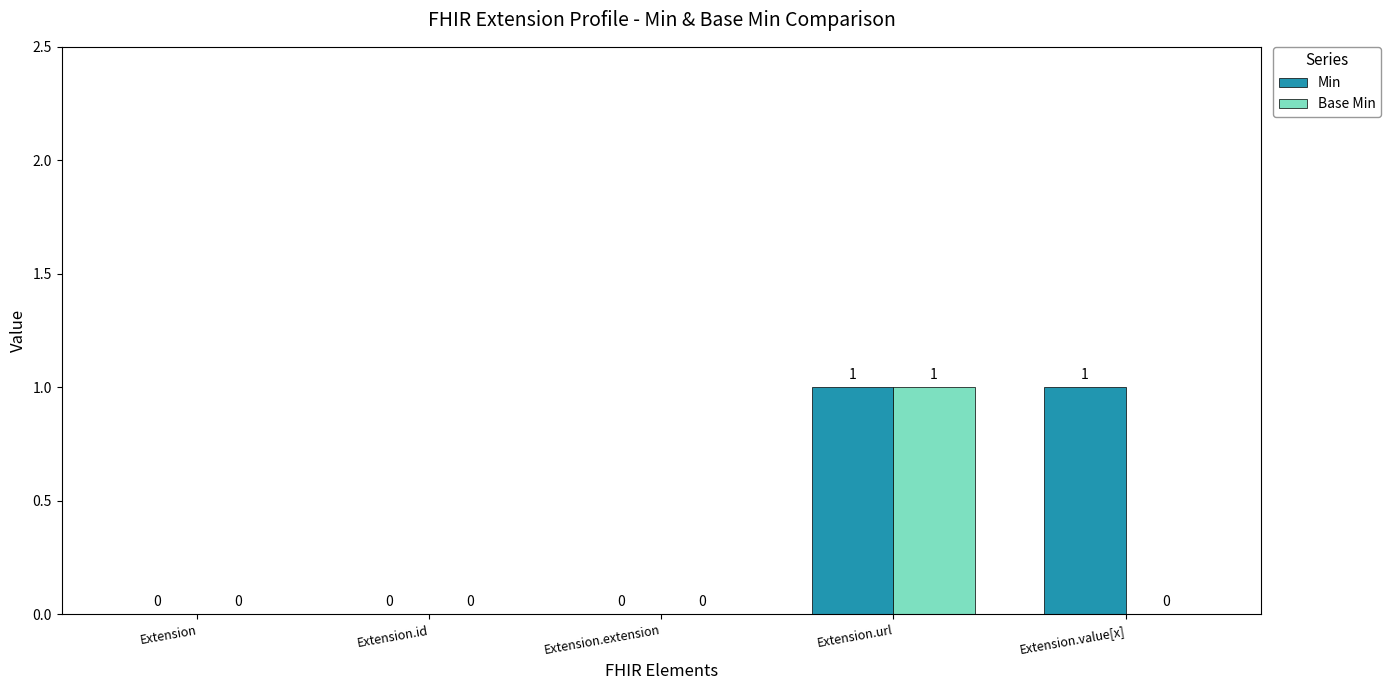

Between Extension.extension and Extension.value[x], which series saw the biggest shift?

Min